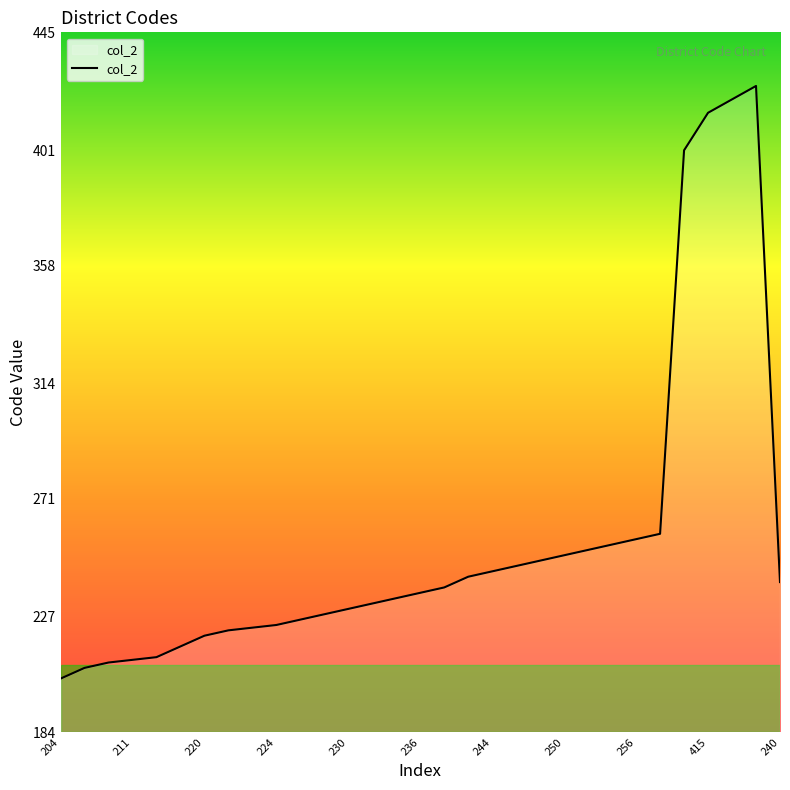

What is the greatest value displayed?

425